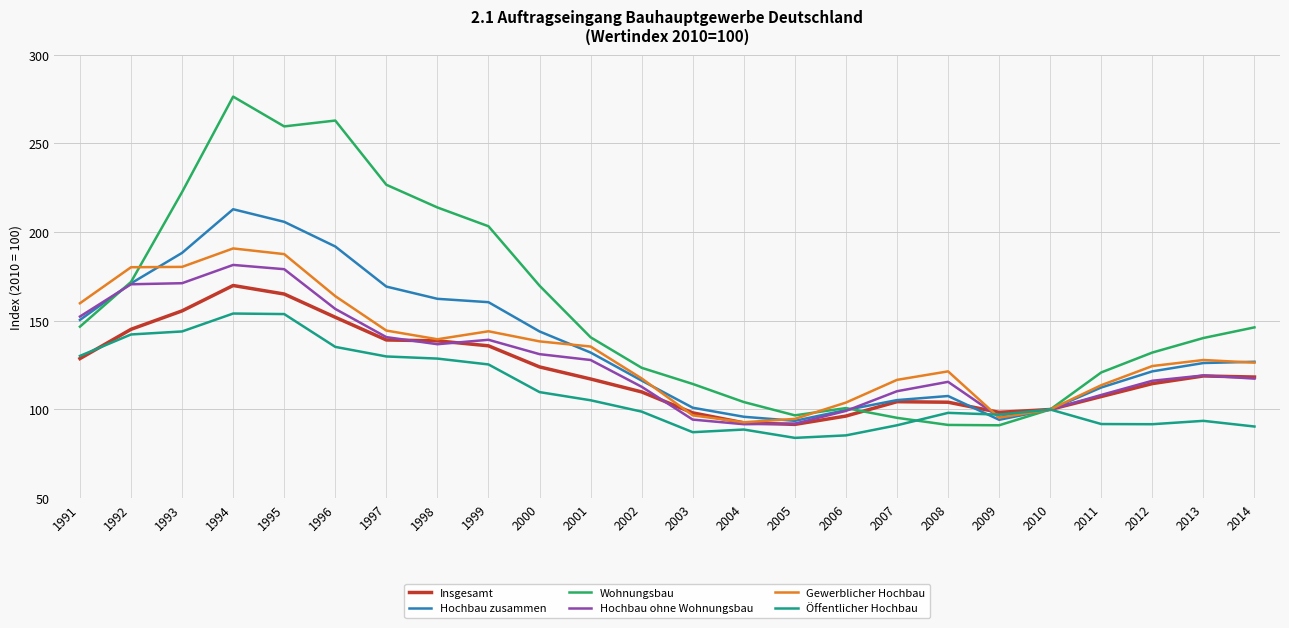

Is it true that Öffentlicher Hochbau equals 195.8 at 1996?

False